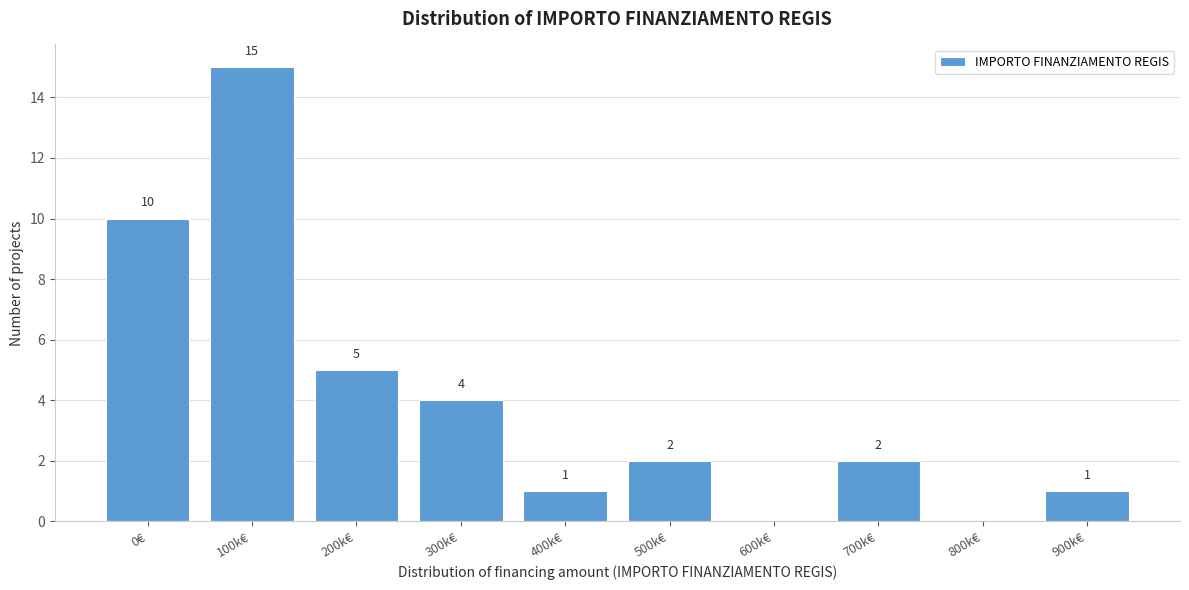

Reading right to left, list all the values displayed in this chart.

900k€=1	800k€=0	700k€=2	600k€=0	500k€=2	400k€=1	300k€=4	200k€=5	100k€=15	0€=10